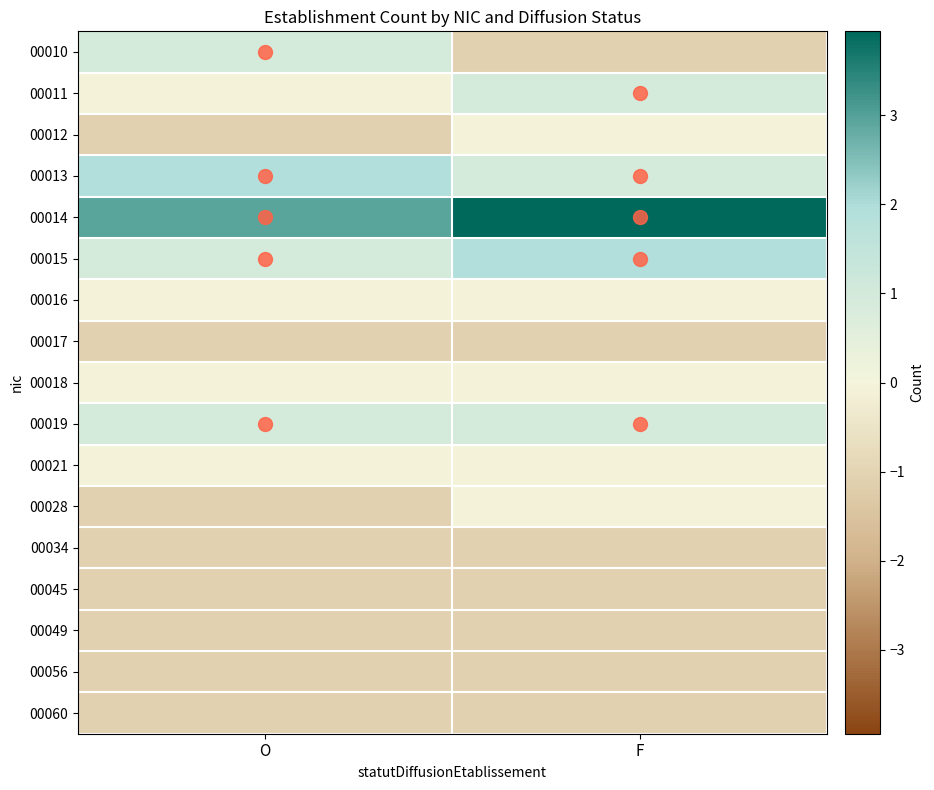

Count the number of categories in the chart.

2